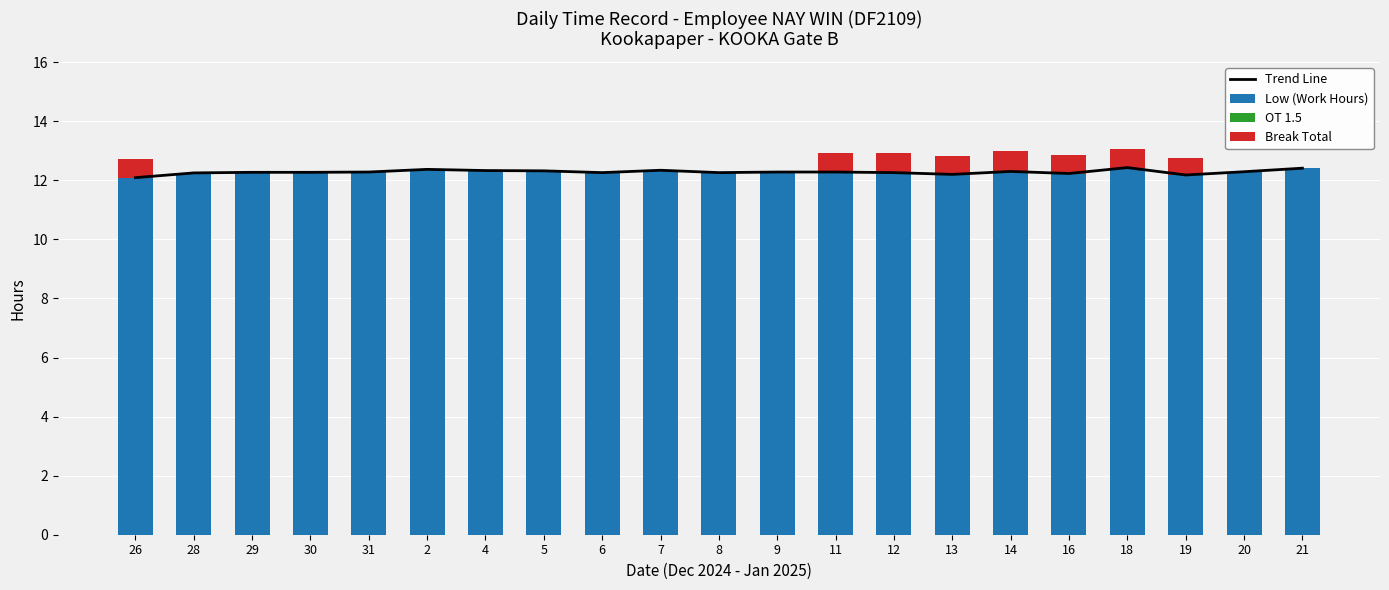

Is it true that Trend Line equals 12.2 at 16?

True